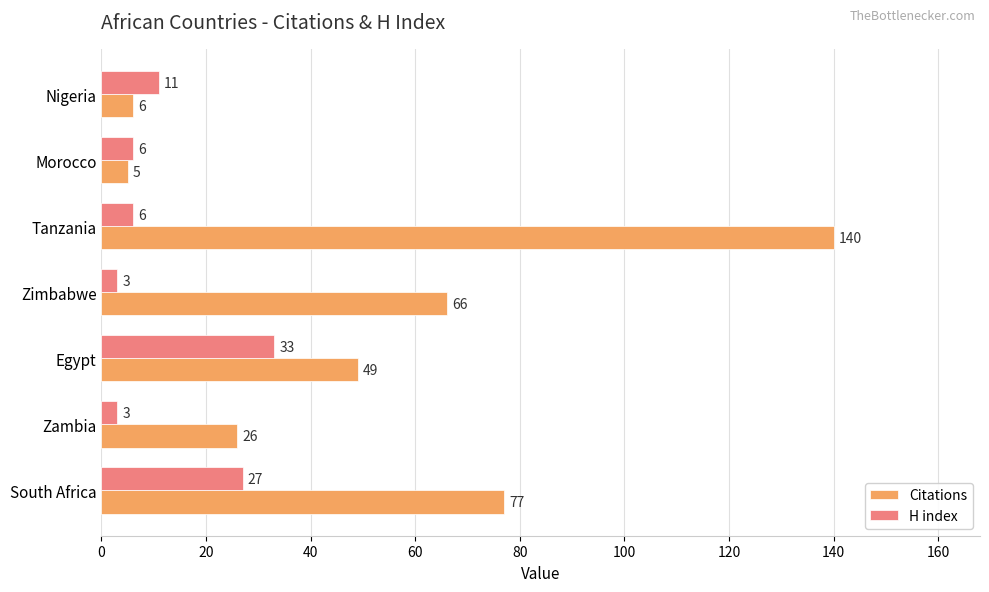

What is the difference between the H index values at Tanzania and South Africa?

21